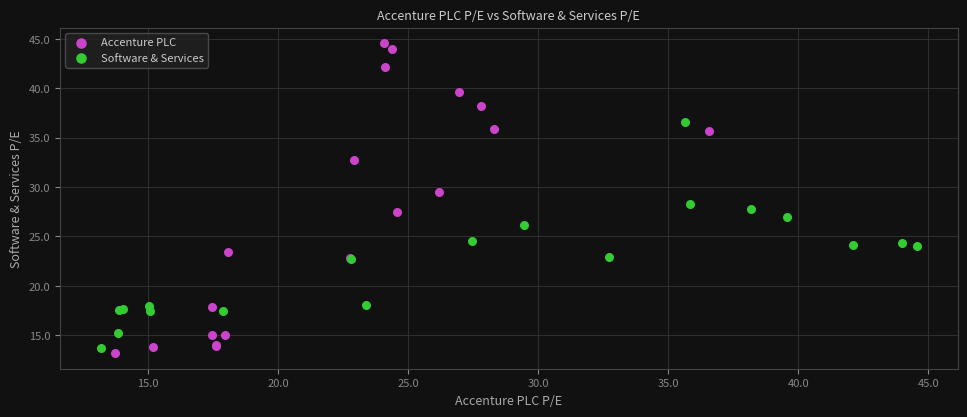

Which series contains the highest Y value?

Accenture PLC